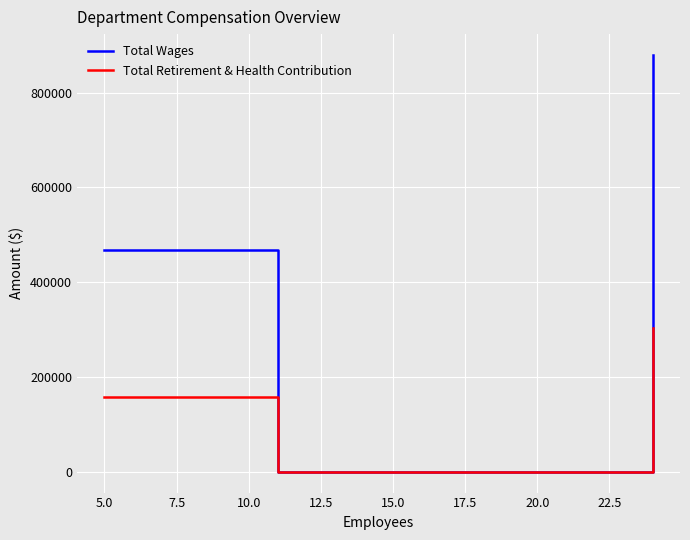

Which series has the widest spread of values?

Total Wages